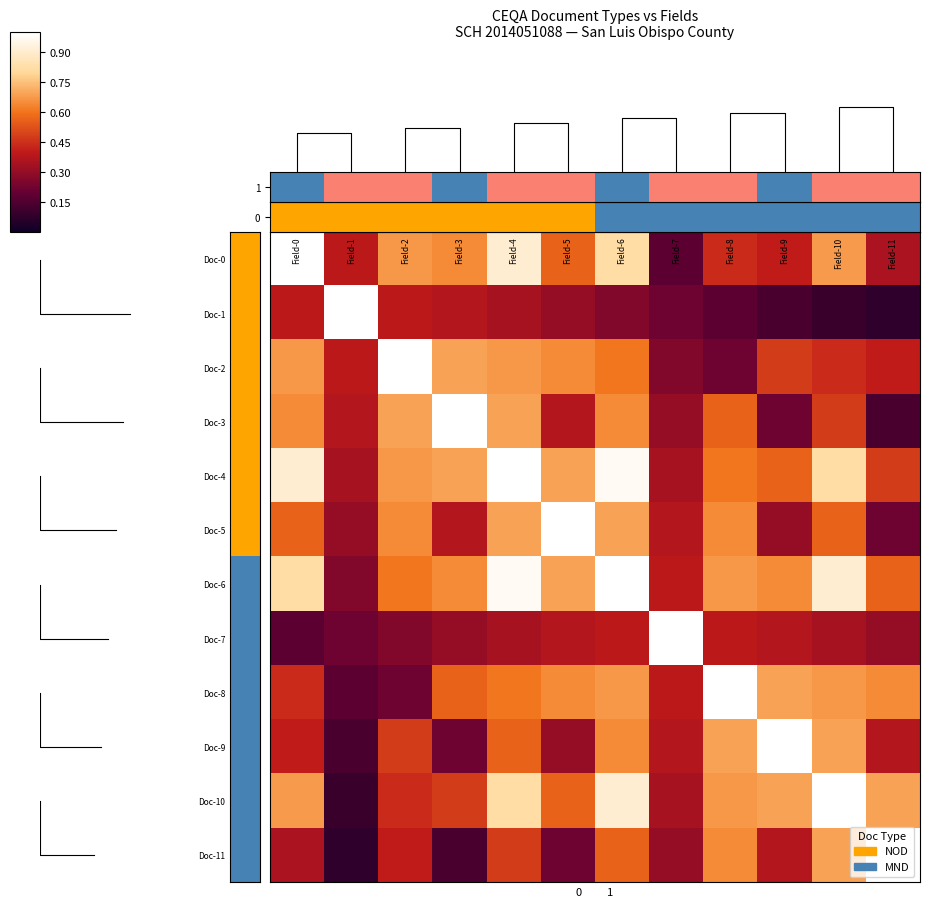

At which category does the chart reach its minimum across all series?

Field-11